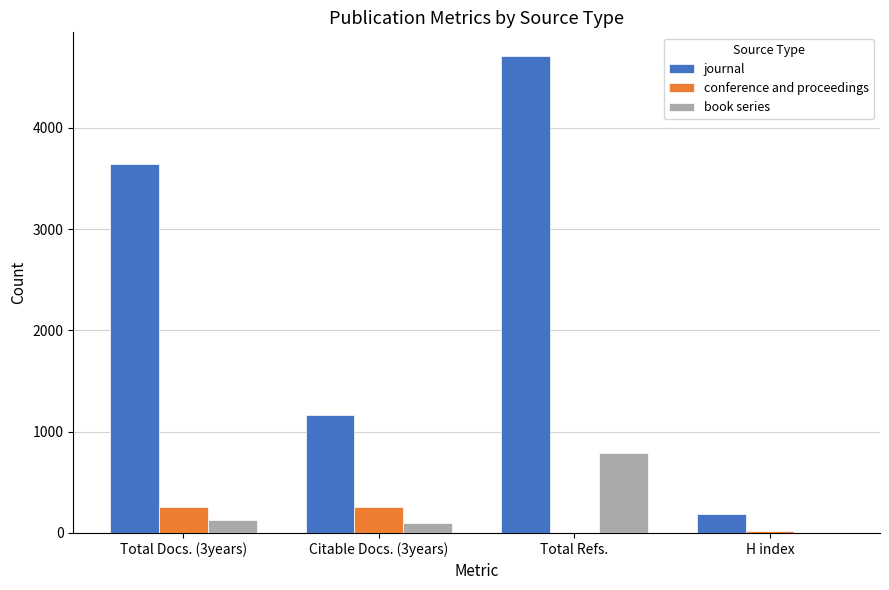

What is the maximum value shown in the chart?

4709